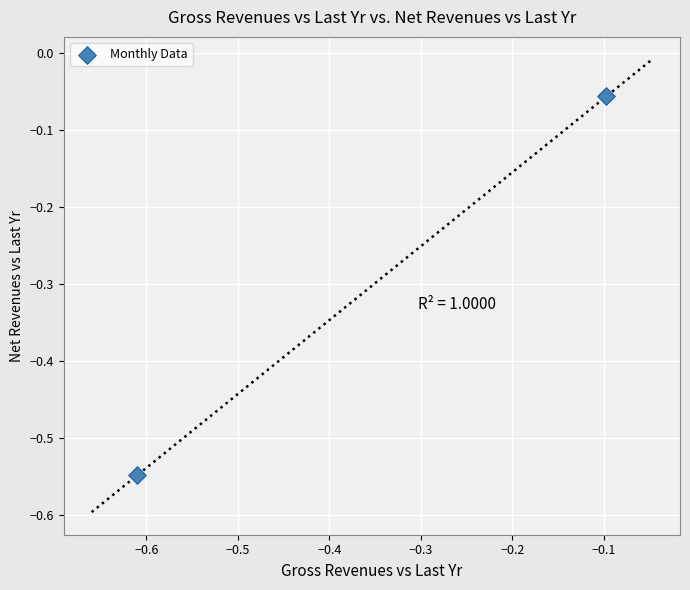

What is the average Y value?

-0.3